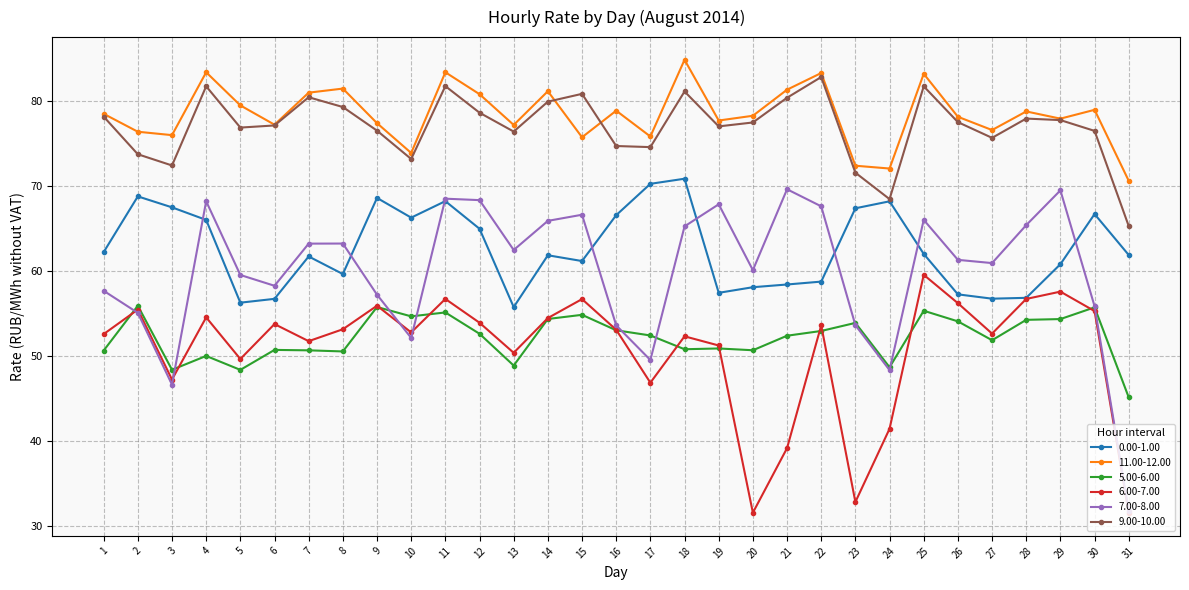

Does the chart display data point markers on the line(s)?

Yes